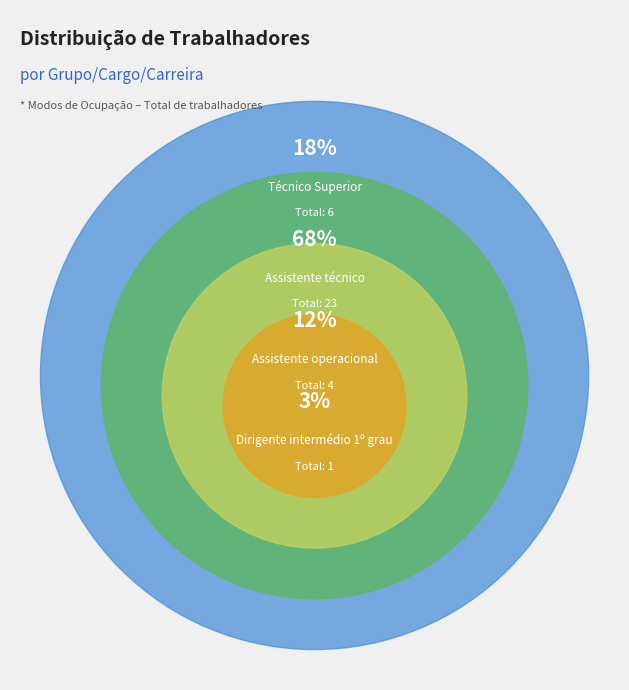

What is the change in value from Assistente técnico to Dirigente intermédio 1º grau?

-22